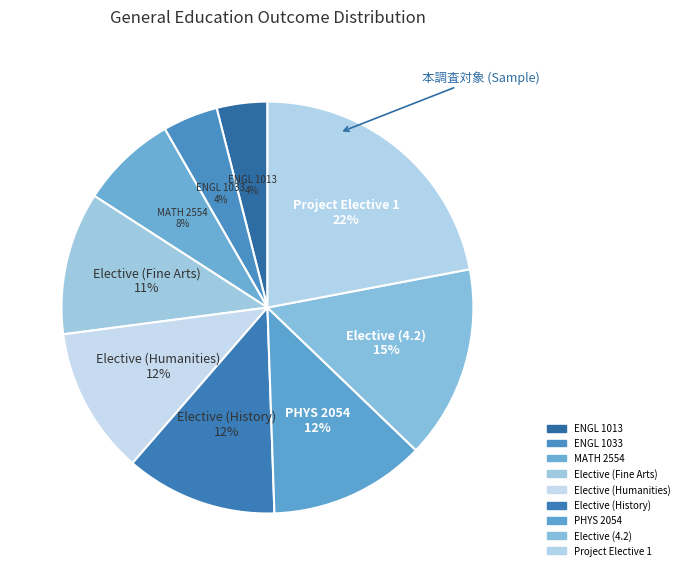

To the nearest percent, what is the difference between the ENGL 1033 and Elective (4.2) slice percentages?

11%